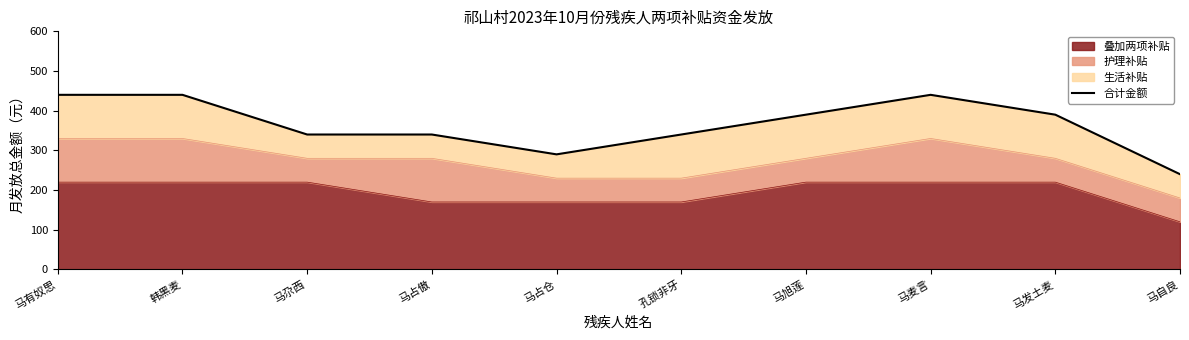

Between 马发土麦 and 孔锁非牙, which is larger?

马发土麦